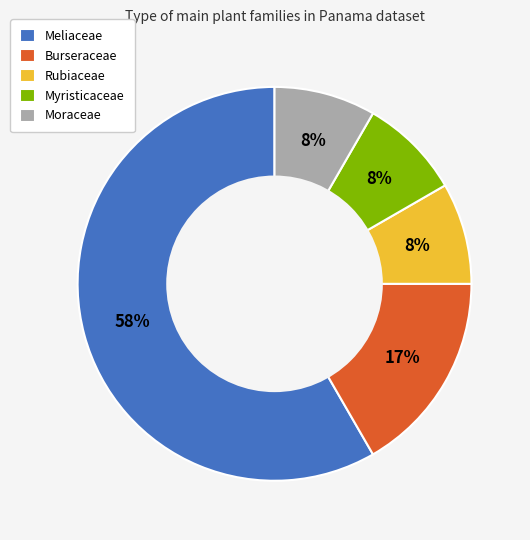

To the nearest percent, what is the average slice percentage?

20%